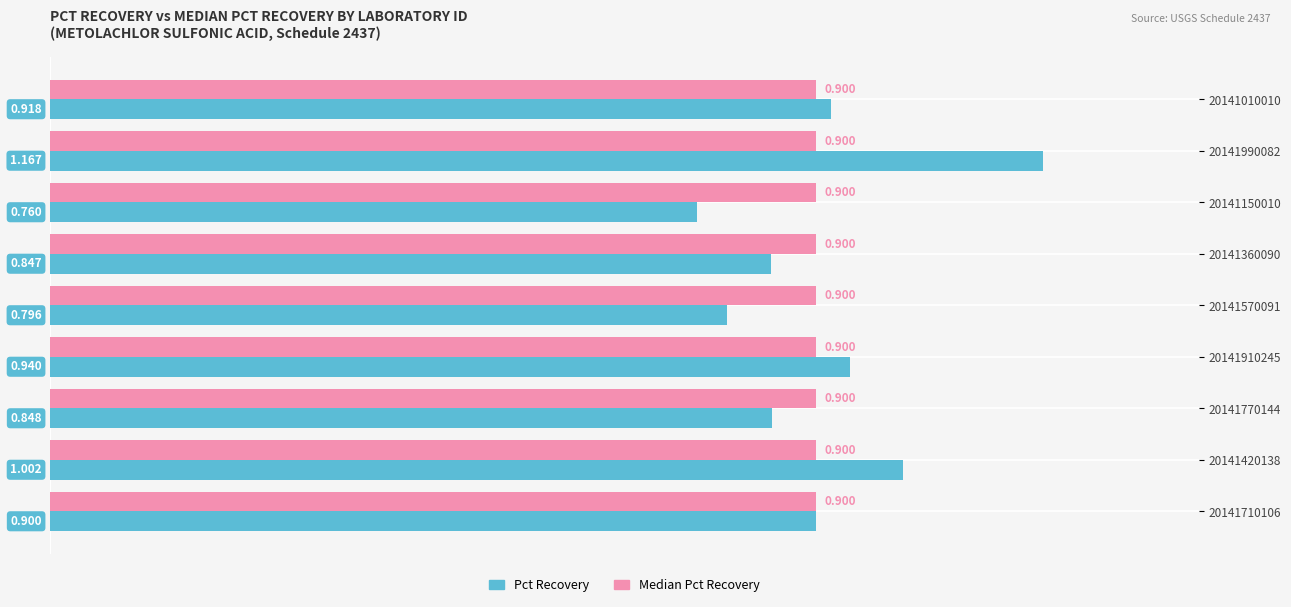

Is the value of Pct Recovery at 20141770144 greater than the value of Median Pct Recovery at 20141770144?

No